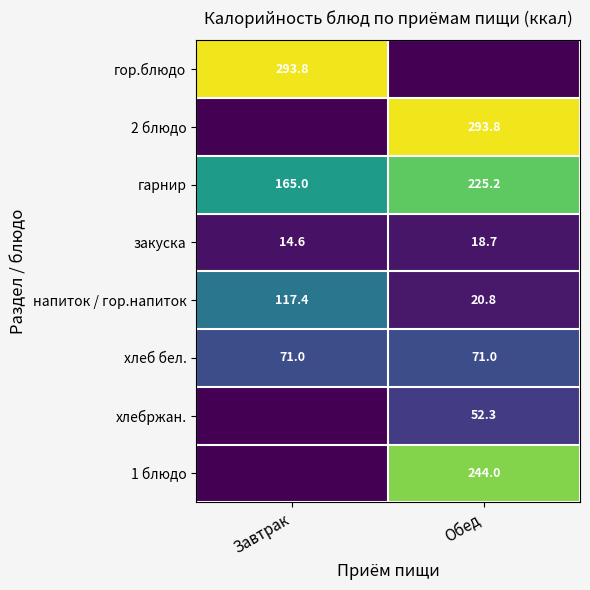

What value does the закуска series have at Завтрак?

14.6